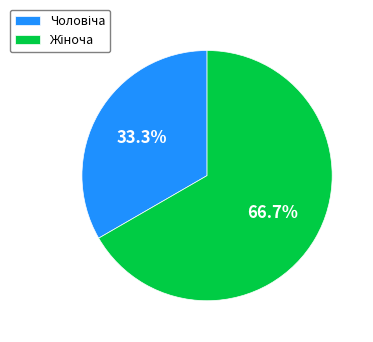

Is there a majority slice in this chart?

Yes